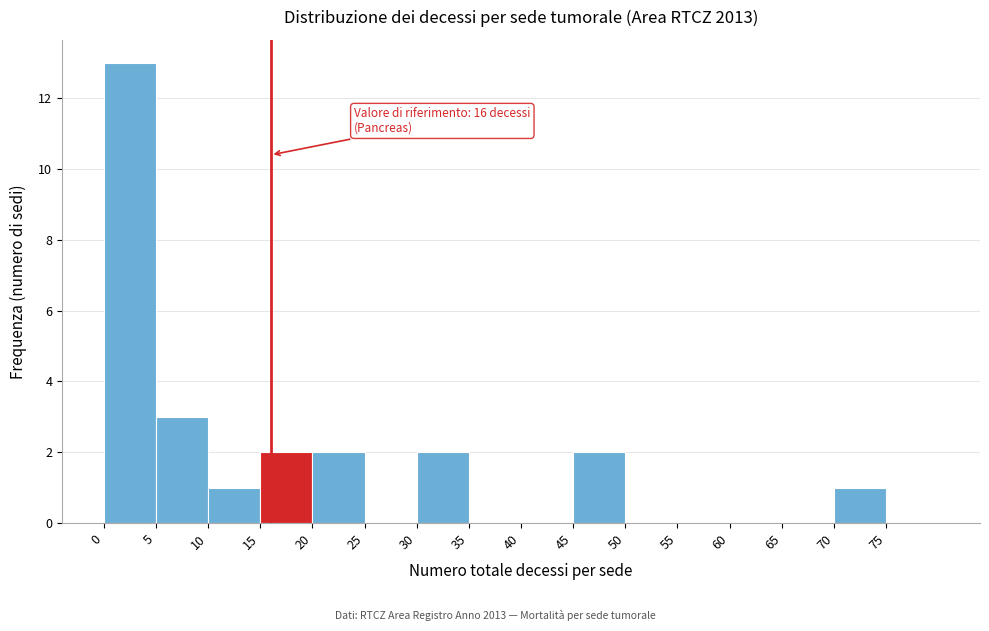

Which range on the x-axis has the tallest bar?

0 to 5